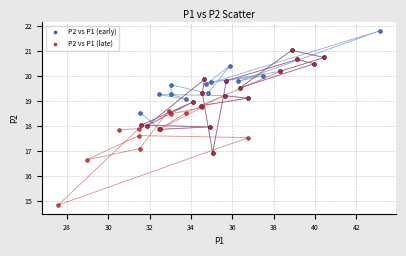

Which series reaches the minimum Y coordinate?

P2 vs P1 (late)